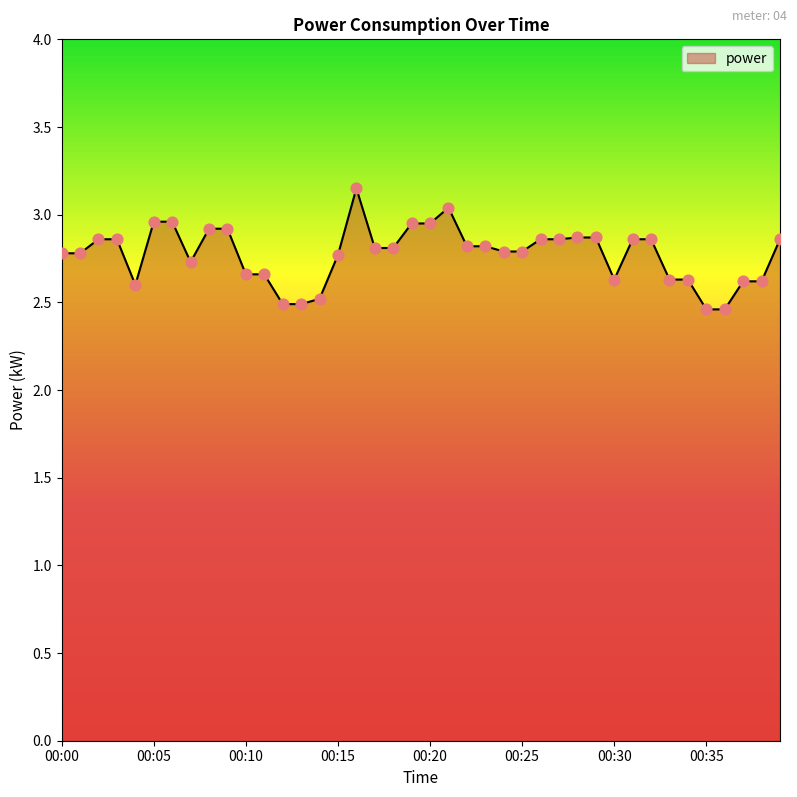

What is the difference between the maximum and minimum values?

0.7